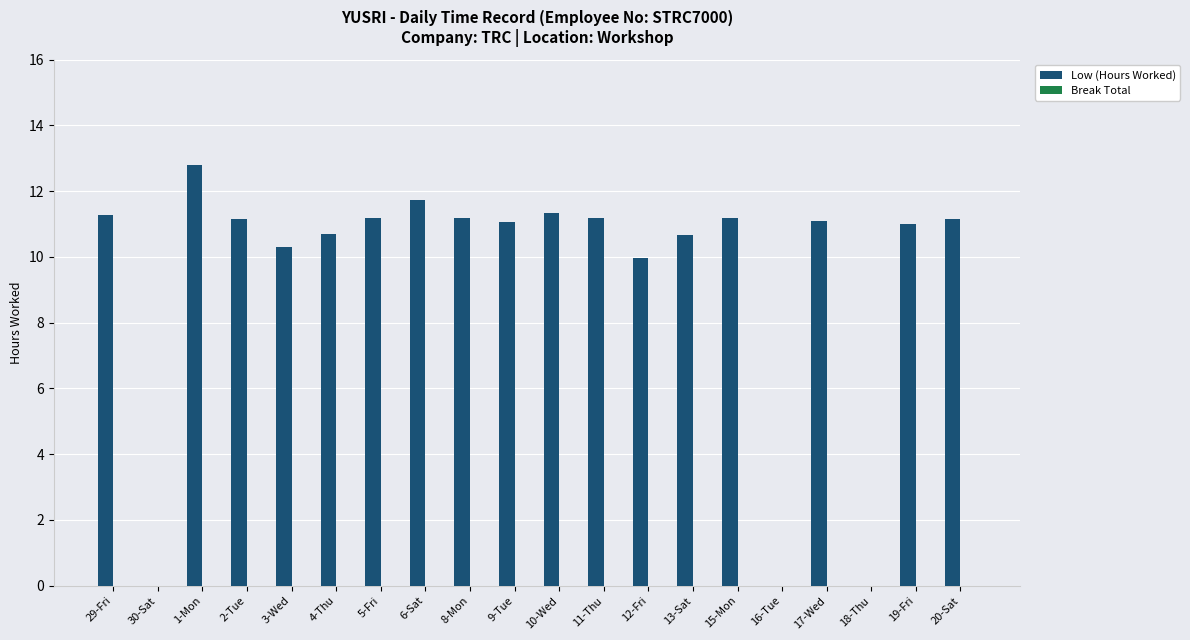

Is it true that the value at 3-Wed is 10.3?

True